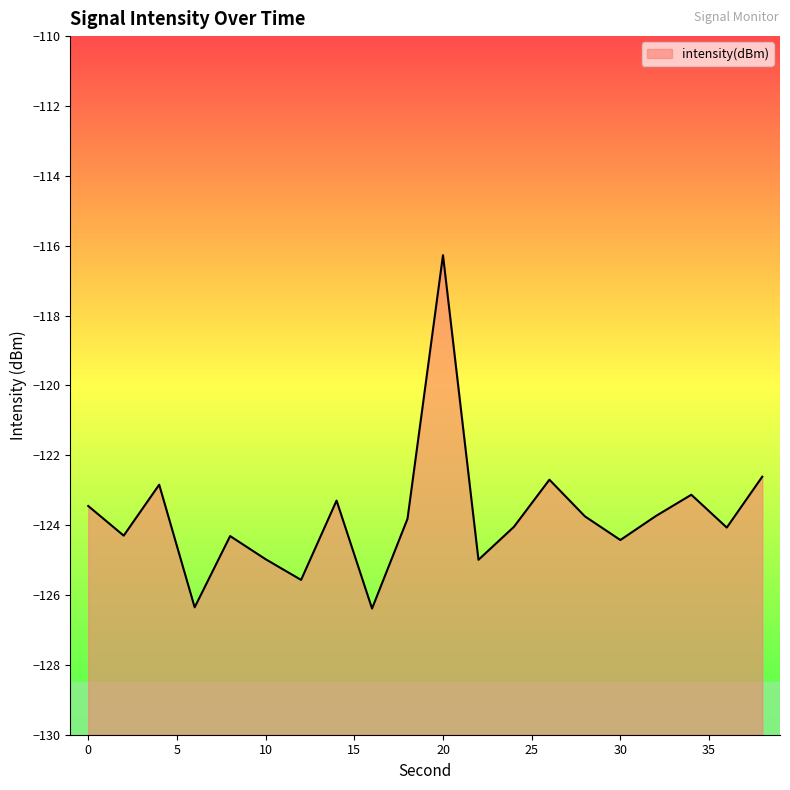

List the labels in order of value, smallest first.

16, 6, 12, 22, 10, 30, 8, 2, 36, 24, 18, 28, 32, 0, 14, 34, 4, 26, 38, 20